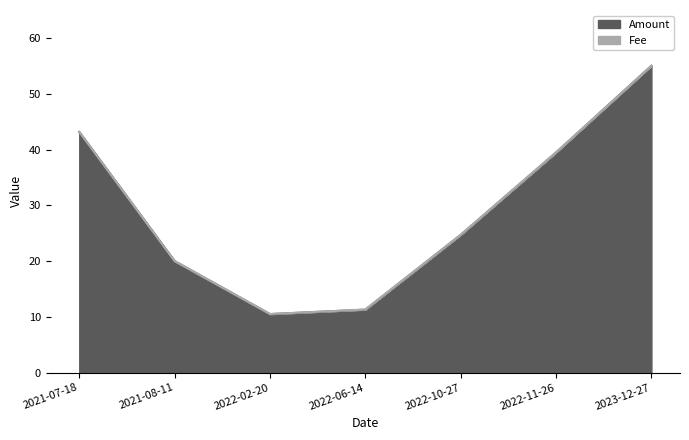

Which label corresponds to the smallest value in the chart?

2022-02-20